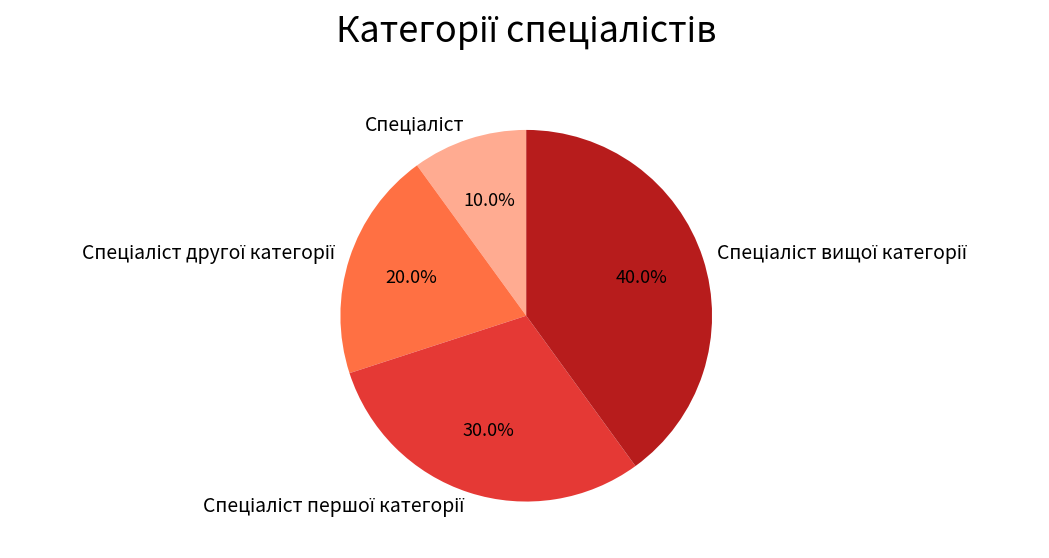

Is there a majority slice in this chart?

No